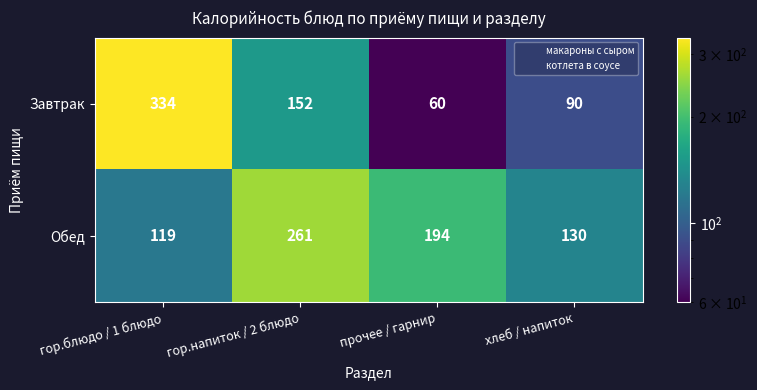

Reading left to right, list all the values displayed in this chart.

Завтрак: гор.блюдо / 1 блюдо=334	гор.напиток / 2 блюдо=152	прочее / гарнир=60	хлеб / напиток=90
Обед: гор.блюдо / 1 блюдо=119	гор.напиток / 2 блюдо=261	прочее / гарнир=194	хлеб / напиток=130